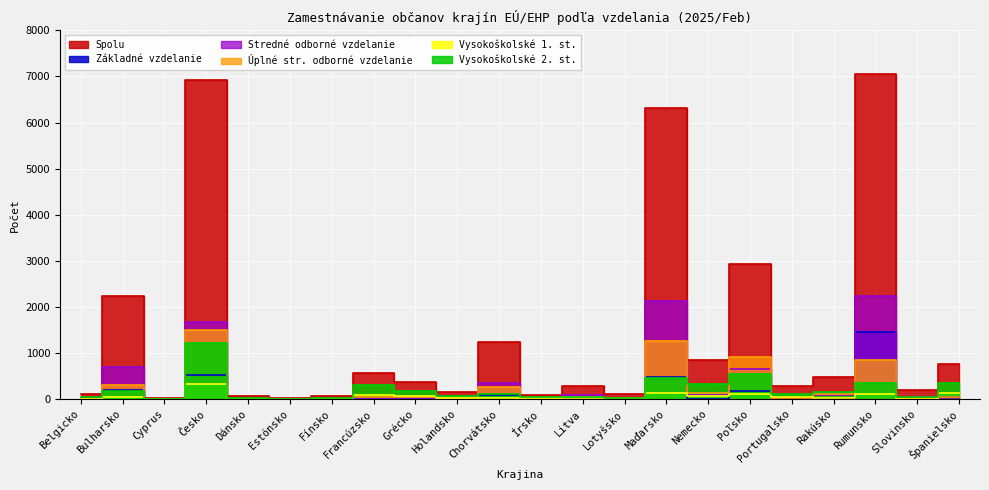

Reading left to right, list all the values displayed in this chart.

Spolu: 109	2242	15	6923	57	32	61	570	380	156	1241	96	276	111	6304	855	2939	291	485	7056	187	756
Základné vzdelanie: 3	203	0	515	1	1	1	3	4	3	91	2	2	6	486	6	176	27	5	1448	7	50
Stredné odborné vzdelanie: 16	687	0	1662	3	5	1	21	28	4	351	0	81	23	2118	93	651	19	80	2237	42	30
Úplné str. odborné vzdelanie: 9	314	2	1503	9	7	3	47	53	21	251	7	34	15	1256	122	917	29	112	845	33	44
Vysokoškolské 1. st.: 5	36	1	326	8	7	11	79	68	25	29	19	14	7	128	74	110	47	22	107	10	137
Vysokoškolské 2. st.: 54	182	7	1223	21	6	31	303	181	62	116	40	34	22	454	334	534	112	162	349	36	346